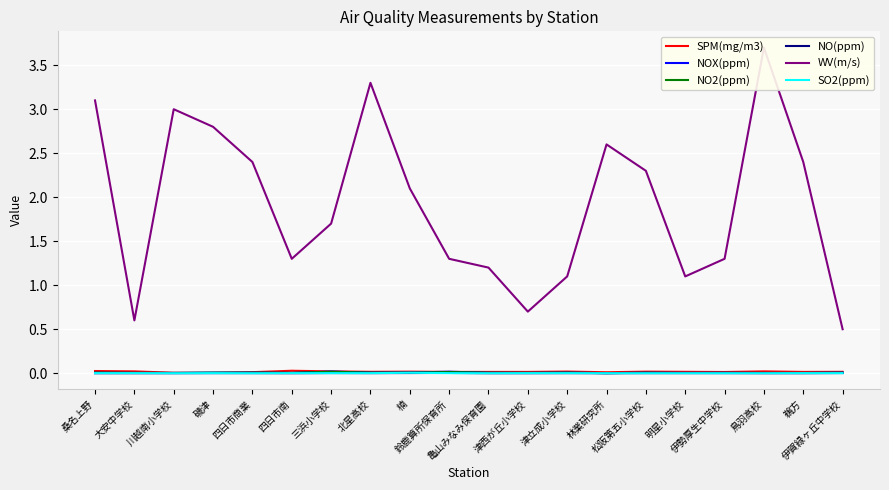

Which series ends up on top after the final intersection of NO2(ppm) and SPM(mg/m3)?

SPM(mg/m3)